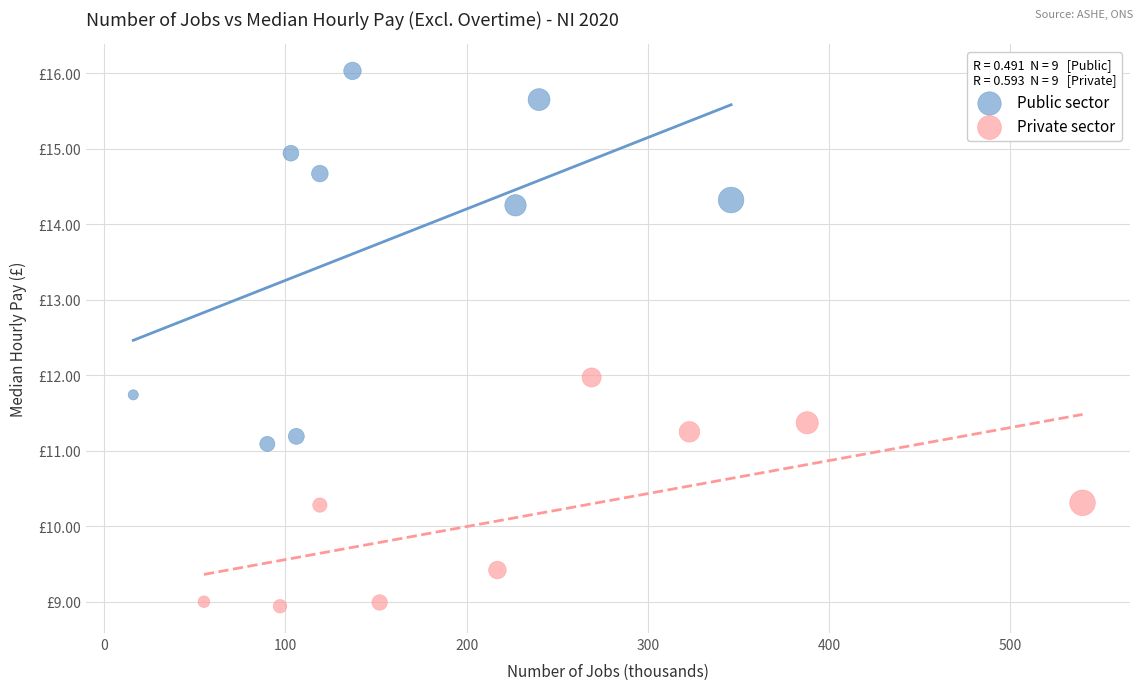

What are all the series names shown in the legend?

Public sector, Private sector